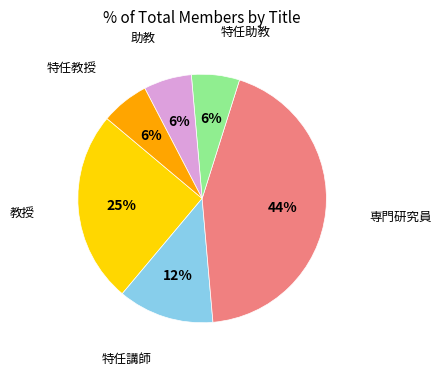

Does 専門研究員 account for over 50% of the chart?

No